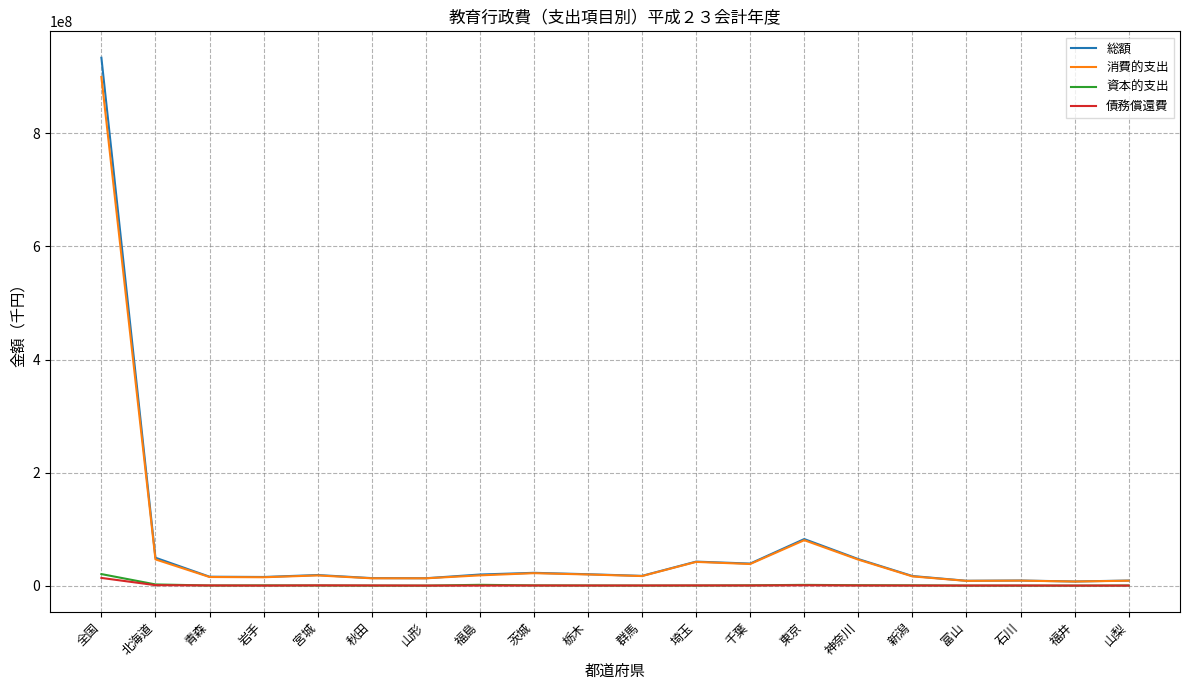

At which category is the sum across all series the highest?

全国